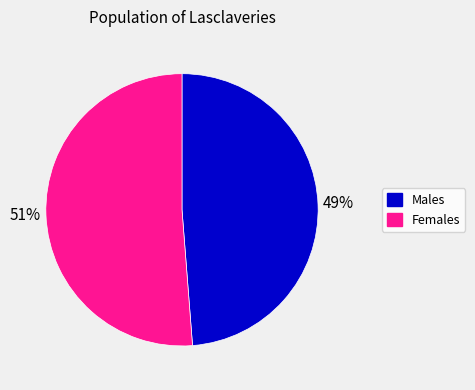

To the nearest percent, what is the difference between the largest and smallest slice percentages?

2%